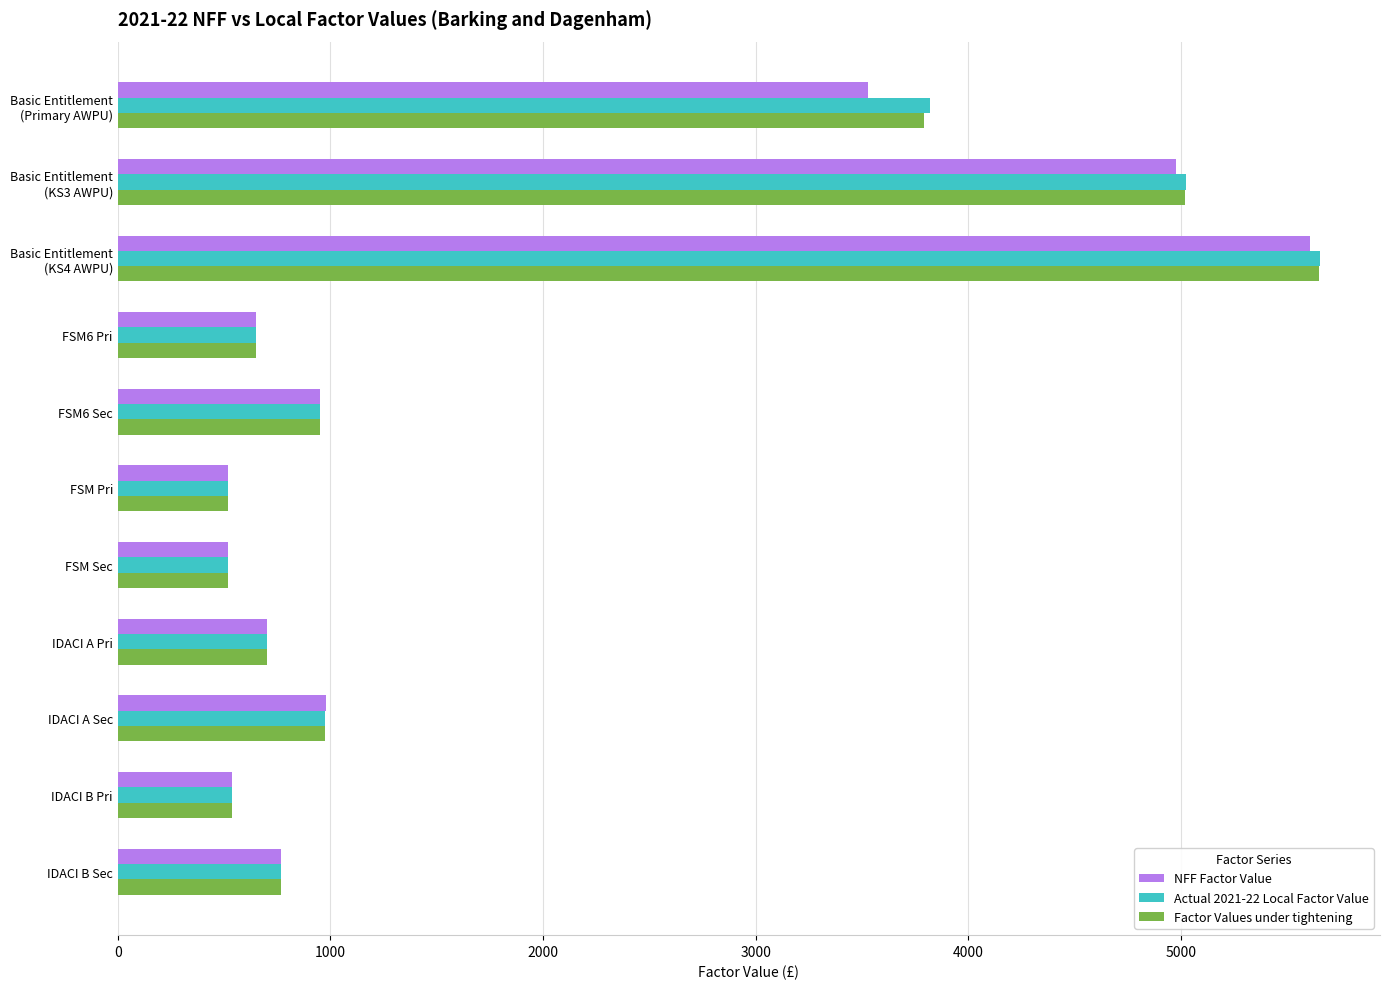

What is the minimum value shown in the chart?

519.7